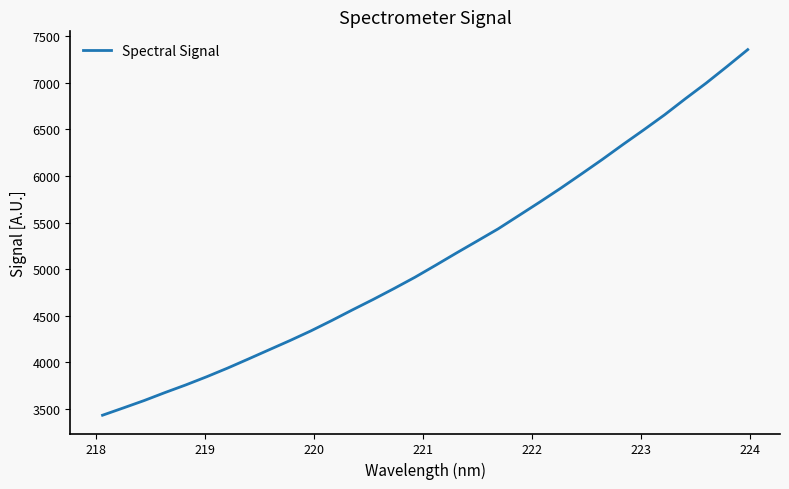

What is the difference between the maximum and minimum values?

3927.6